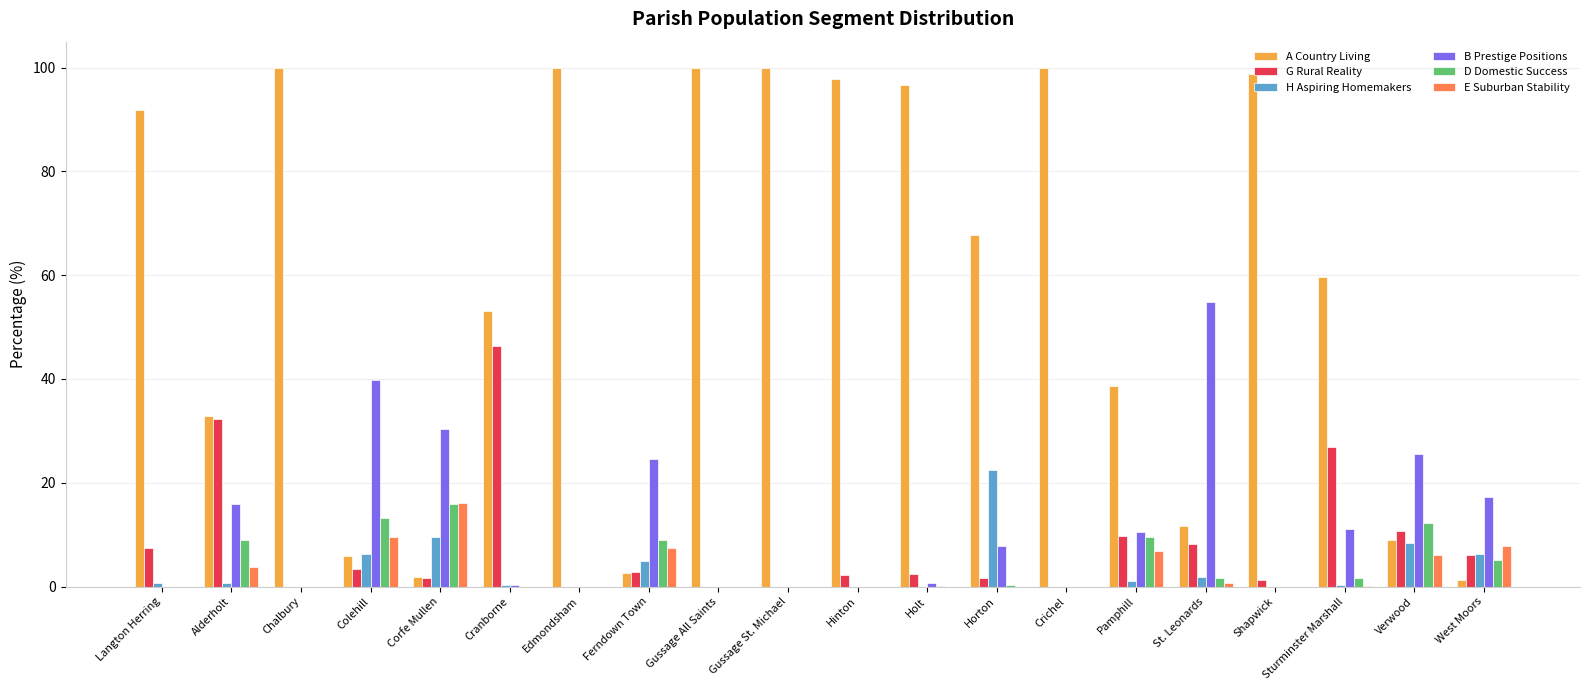

Which series has the largest total across all categories?

A Country Living